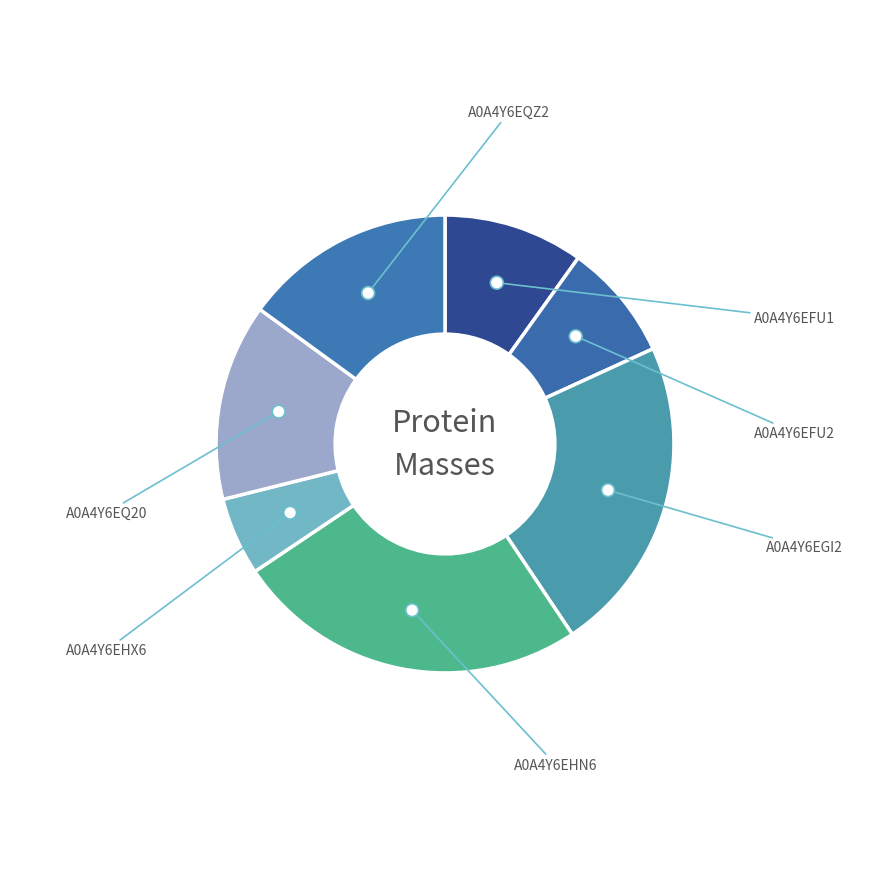

Which category has the biggest portion of the pie?

A0A4Y6EHN6